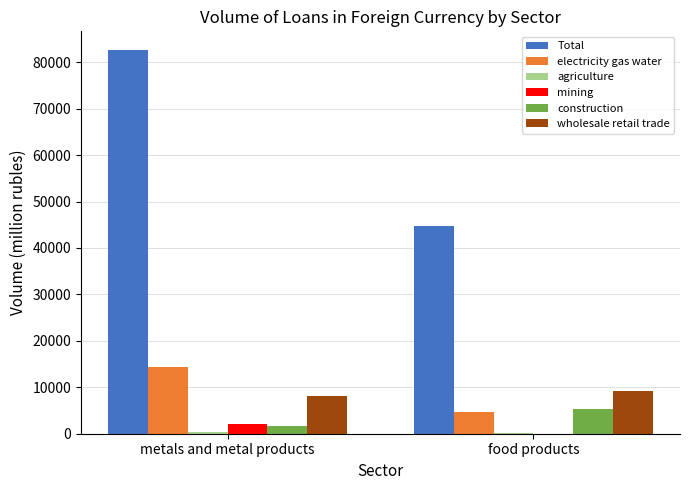

At which label is Total closest to 63616?

food products